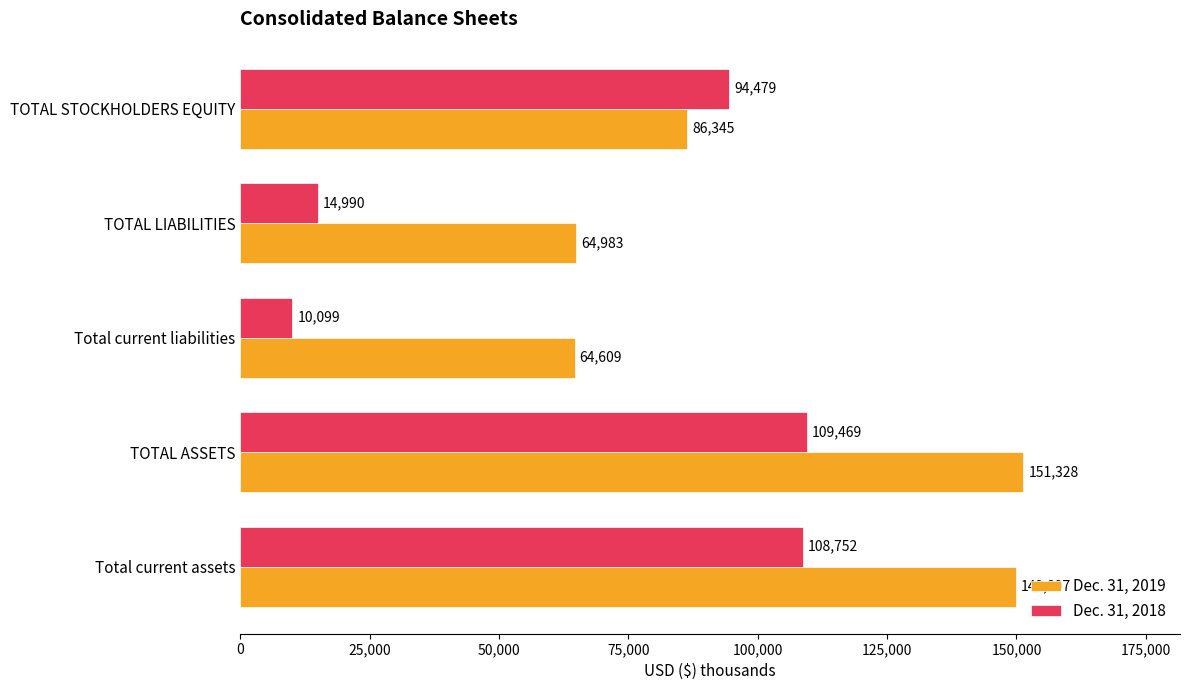

Which series has the widest spread of values?

Dec. 31, 2018